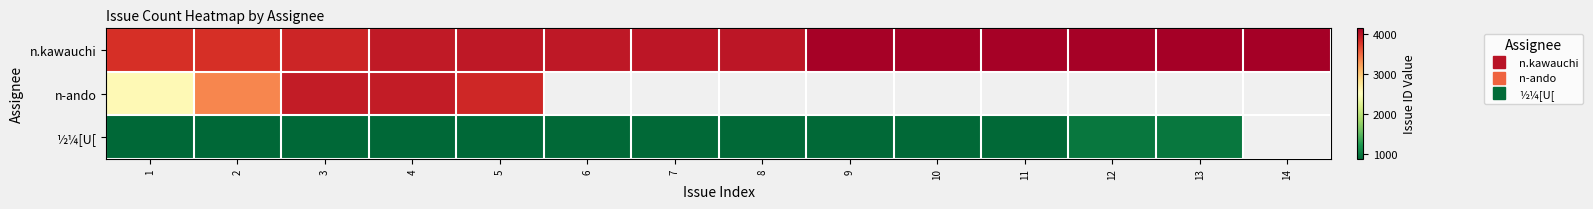

The n-ando series shows 3874.0 at 5. True or false?

True